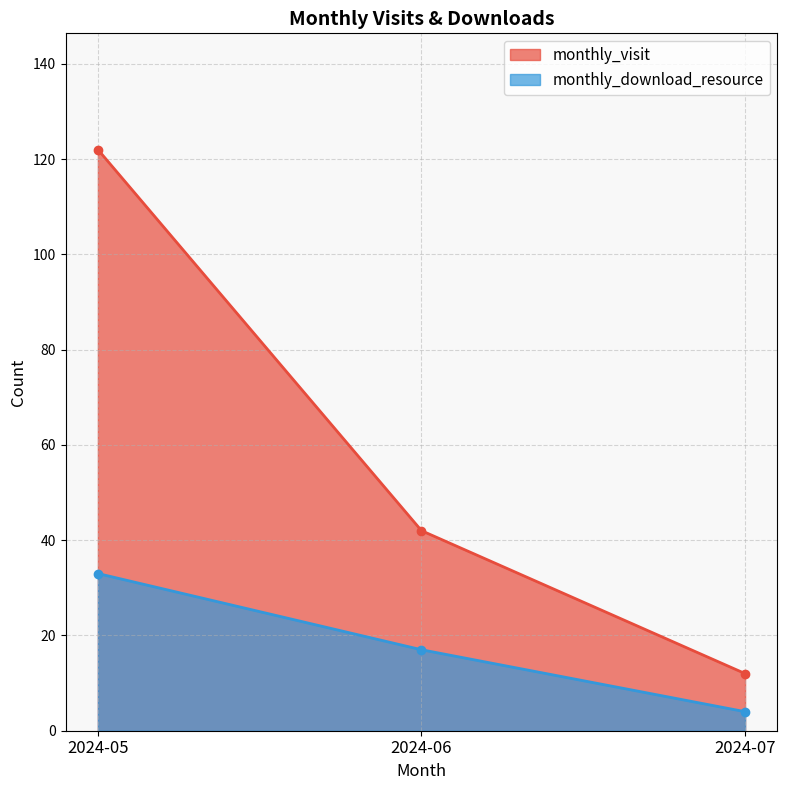

At which category does the chart reach its minimum across all series?

2024-07